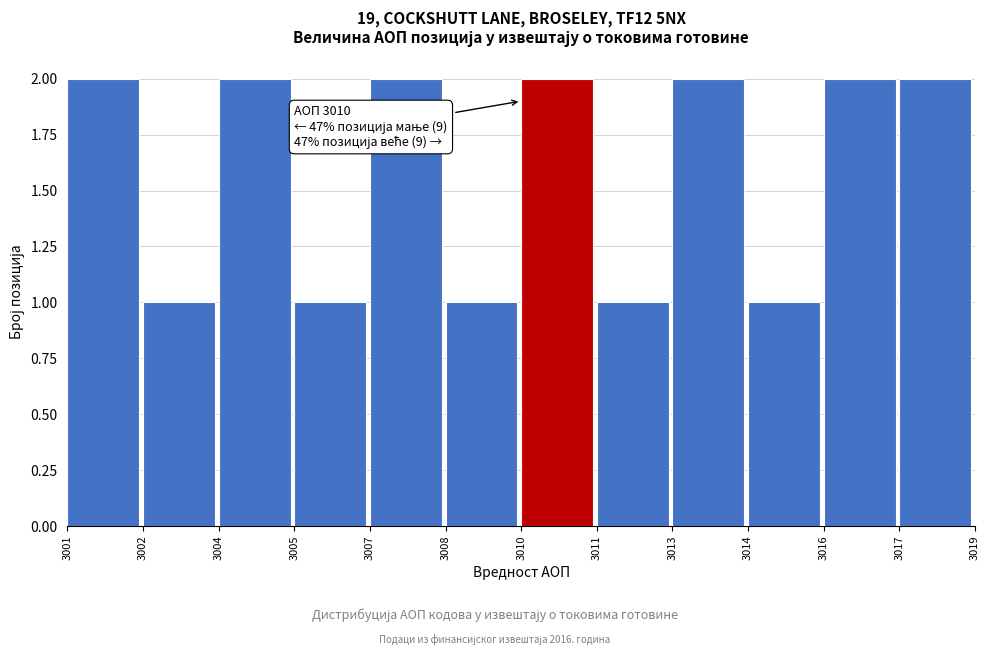

Reading left to right, extract all data points from this chart.

3001=2	3002=1	3004=2	3005=1	3007=2	3008=1	3010=2	3011=1	3013=2	3014=1	3016=2	3017=2